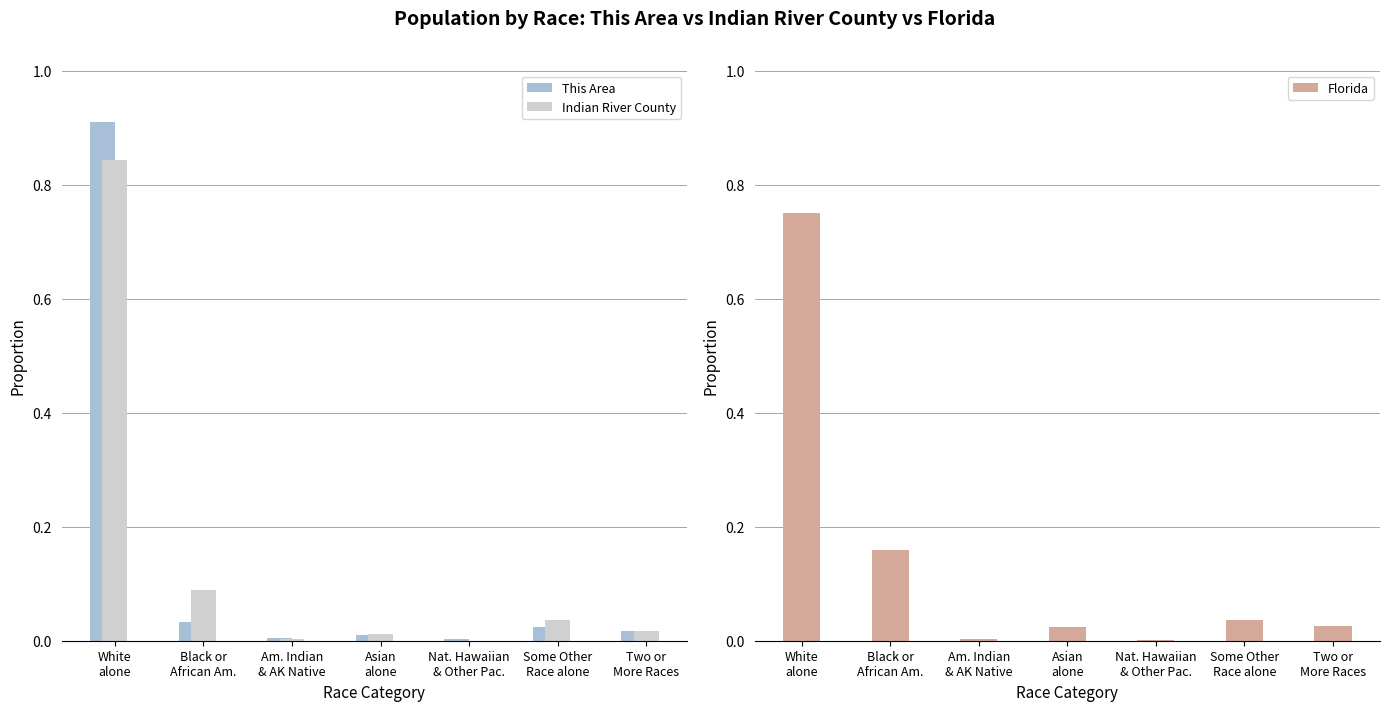

Are the bars horizontal?

No